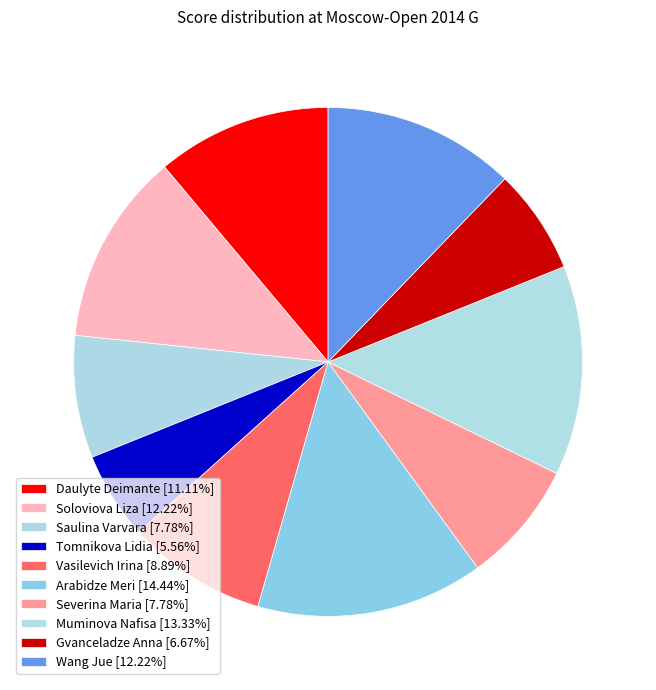

Count the number of slices in the pie.

10